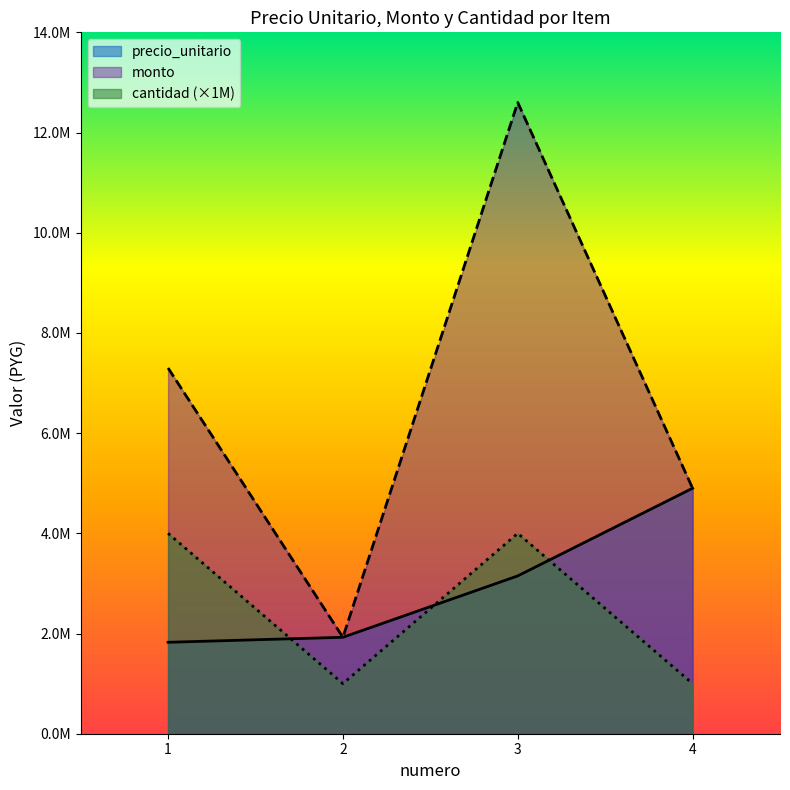

Does the chart display data point markers on the line(s)?

No